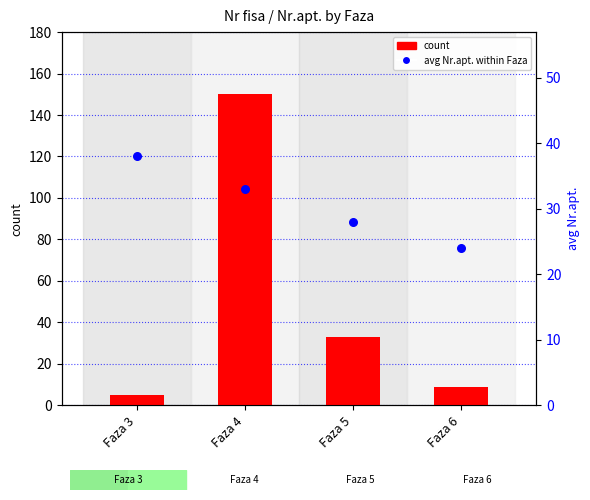

Which series has the largest Y range (max minus min)?

count